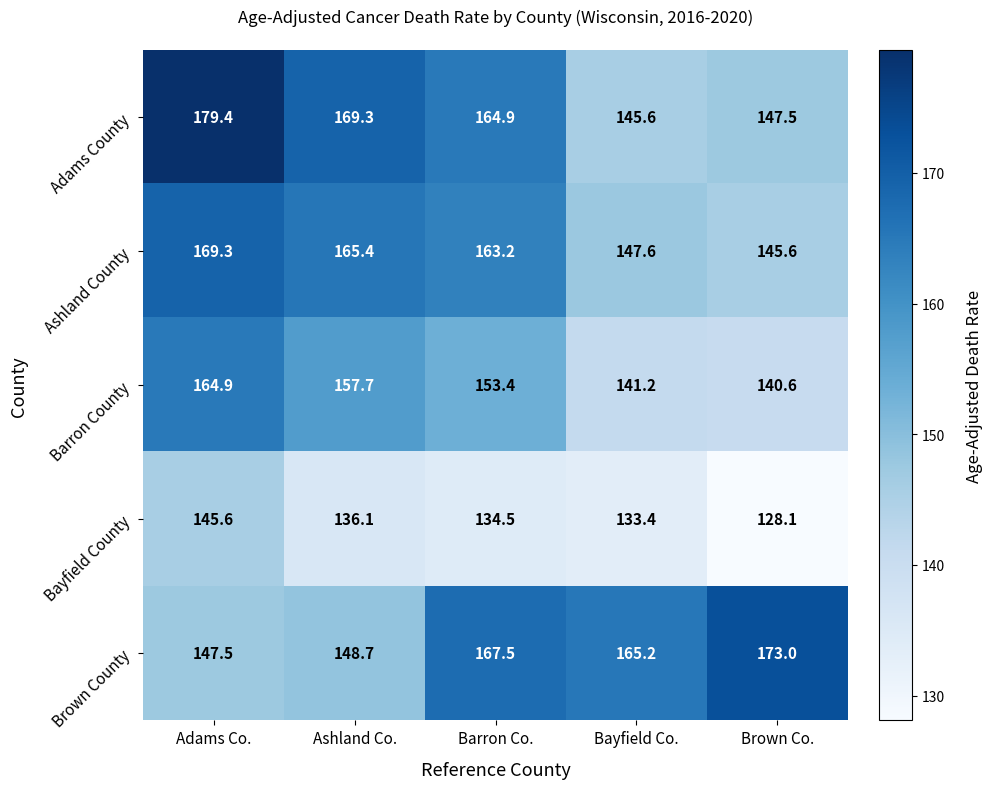

What is the minimum value for Brown County?

147.5